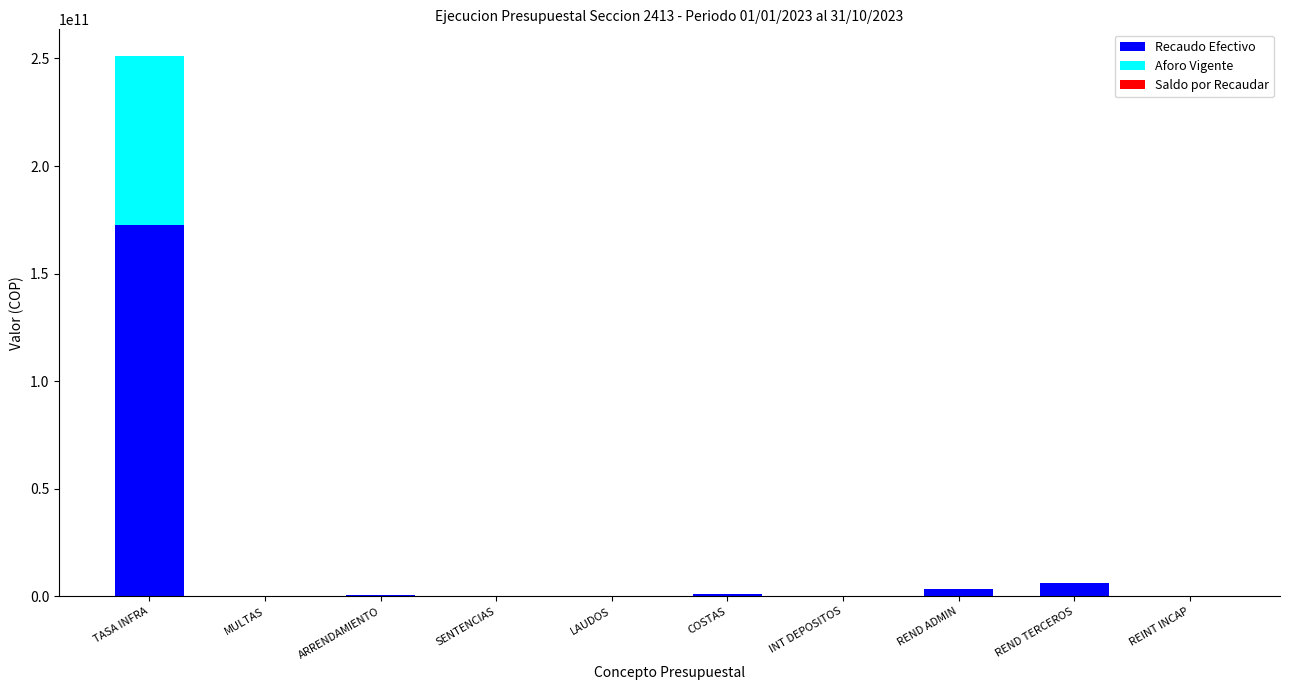

How many values in the Recaudo Efectivo series exceed 431801168?

5